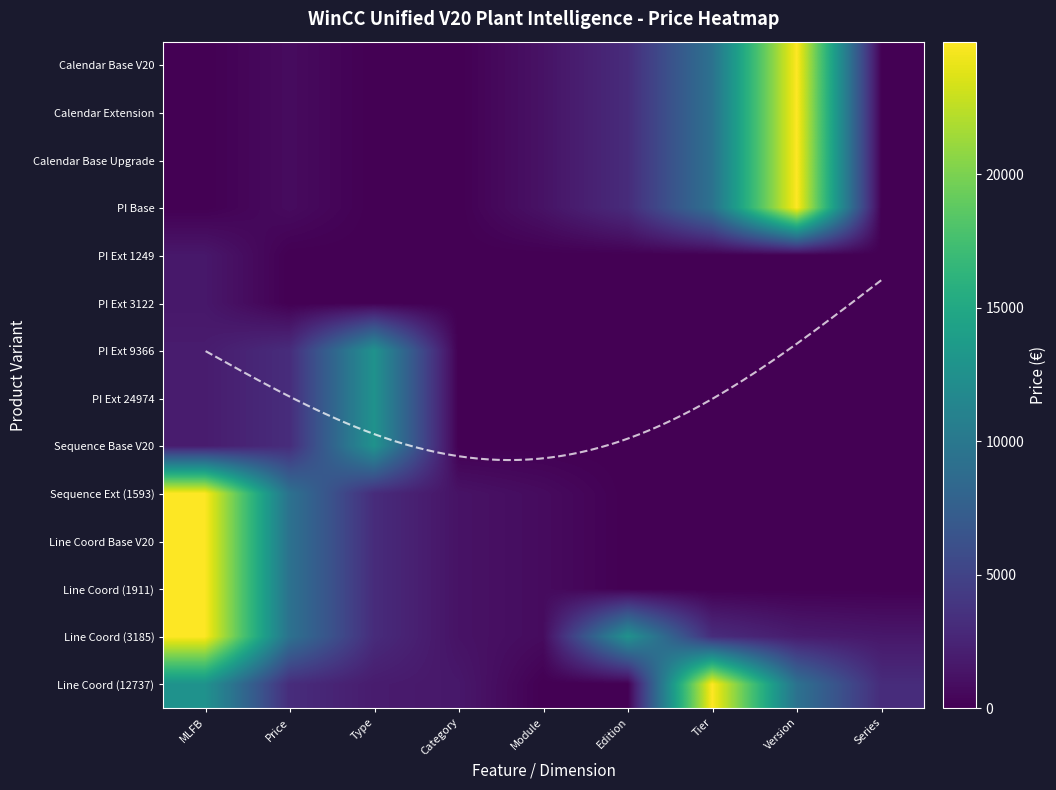

How many categories are shown in the chart?

9